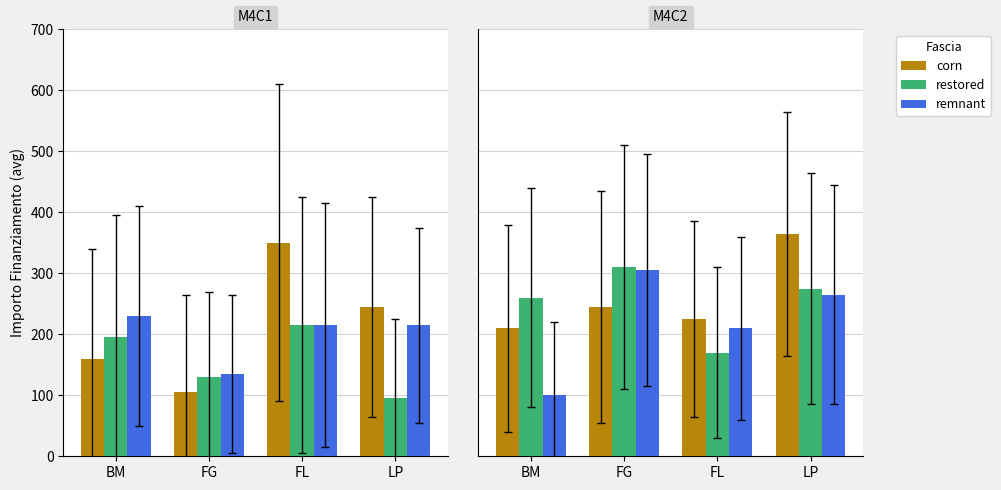

Between FL and FG, which is larger?

FG